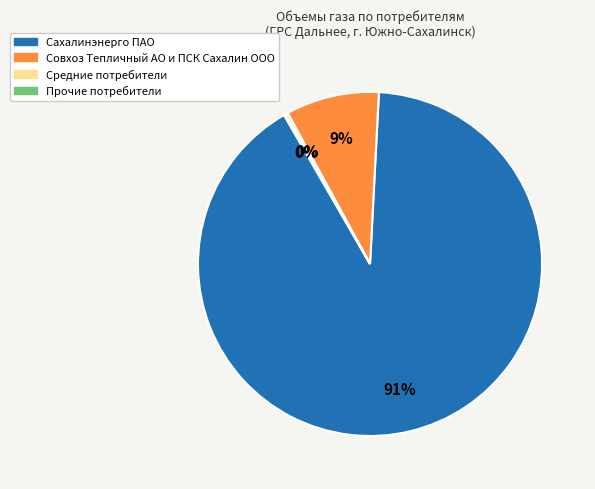

To the nearest percent, what is the average slice percentage?

25%